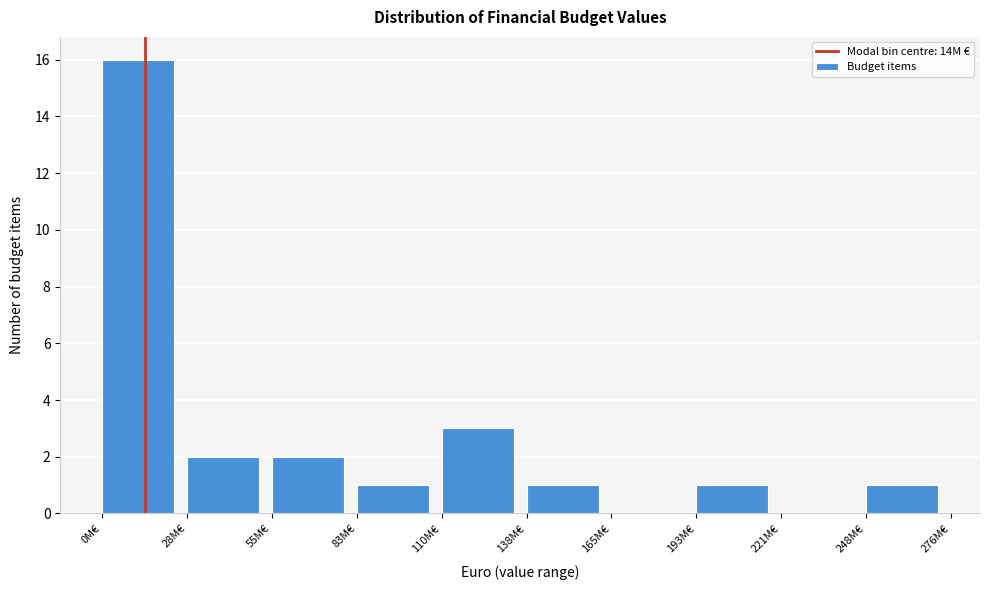

Reading left to right, list all the values displayed in this chart.

0M€=16	28M€=2	55M€=2	83M€=1	110M€=3	138M€=1	165M€=0	193M€=1	221M€=0	248M€=1